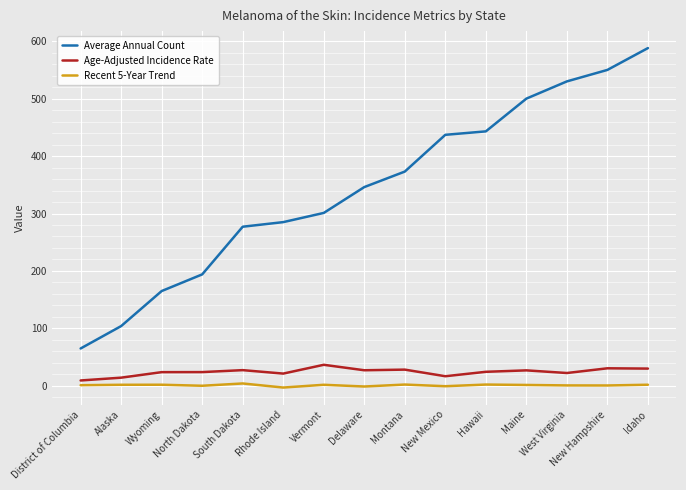

True or false: Average Annual Count has a value of 588.2 at Montana.

False